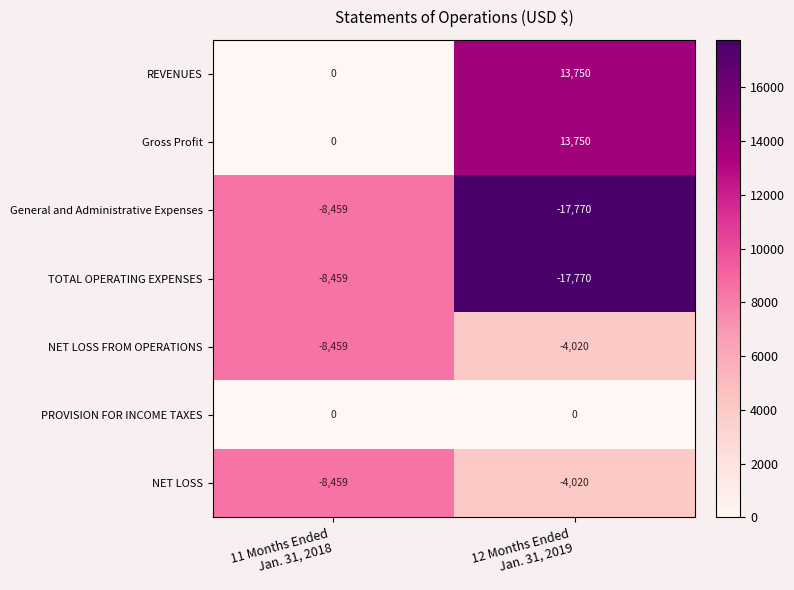

What is the difference between the maximum and minimum values in the General and Administrative Expenses series?

9311